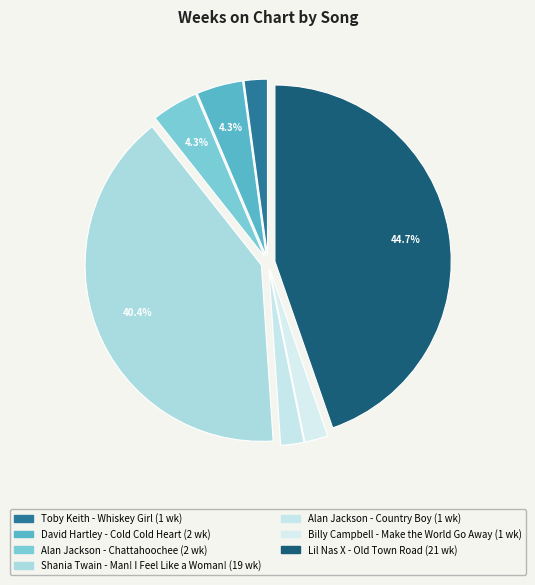

What is the largest slice in the pie chart?

Lil Nas X - Old Town Road